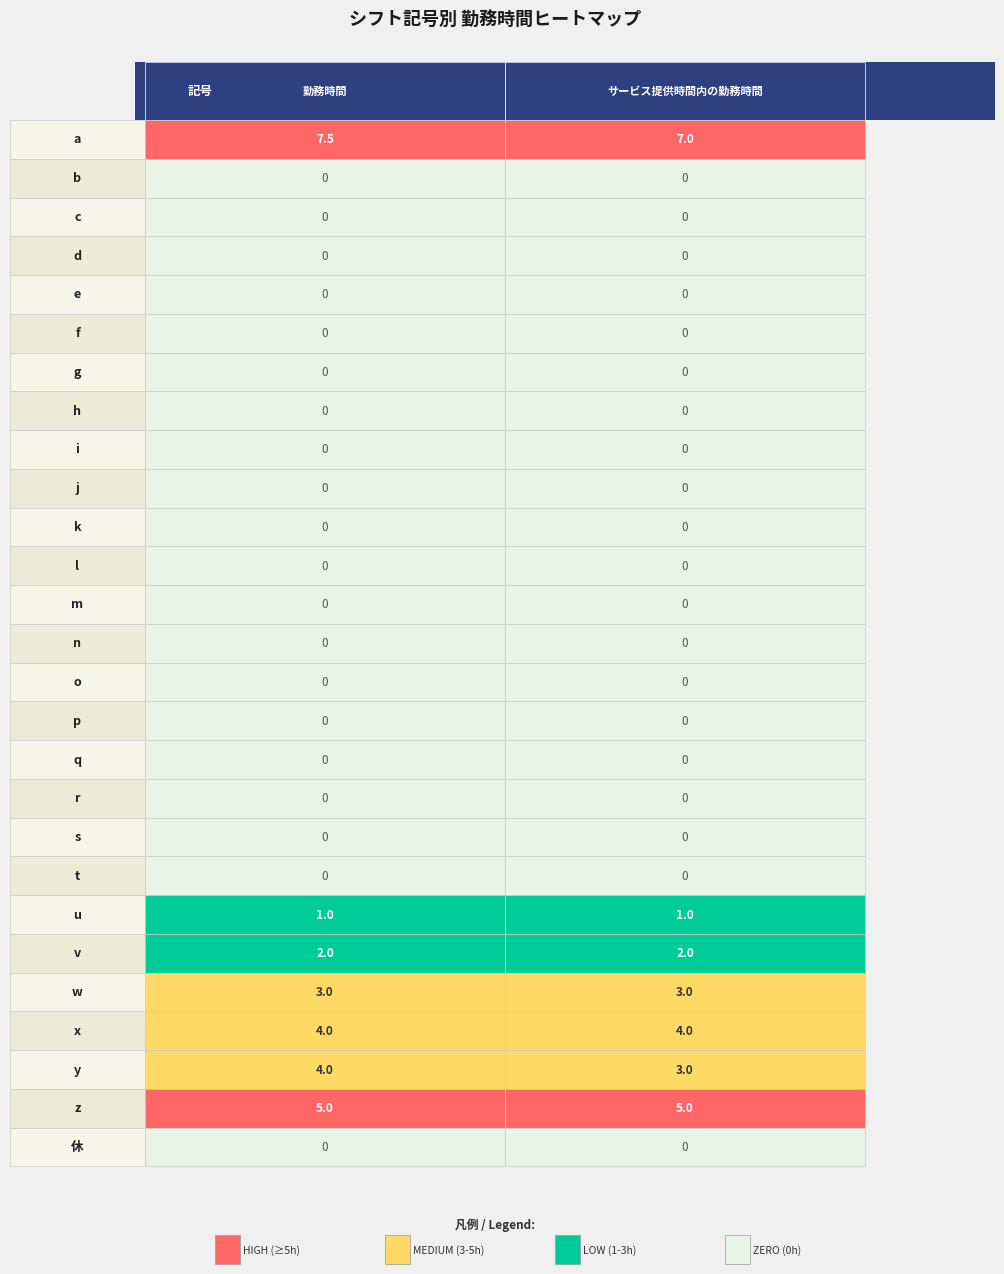

True or false: j has a value of 0.0 at 0.

True